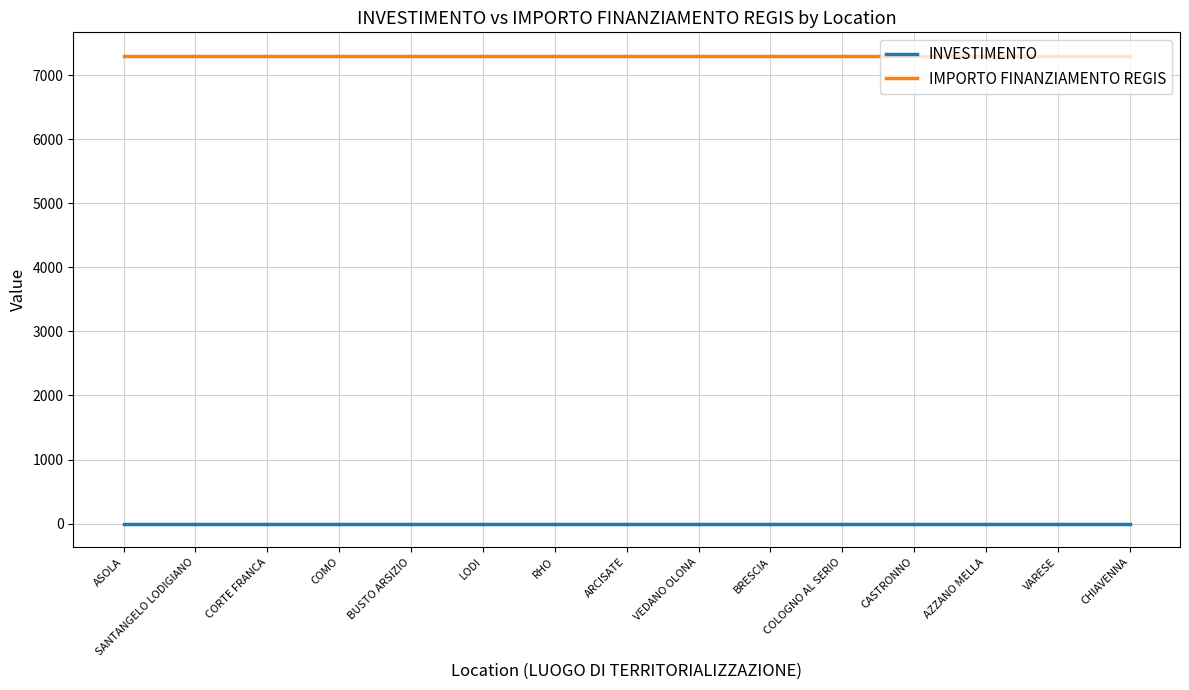

True or false: INVESTIMENTO and IMPORTO FINANZIAMENTO REGIS intersect in this chart.

False